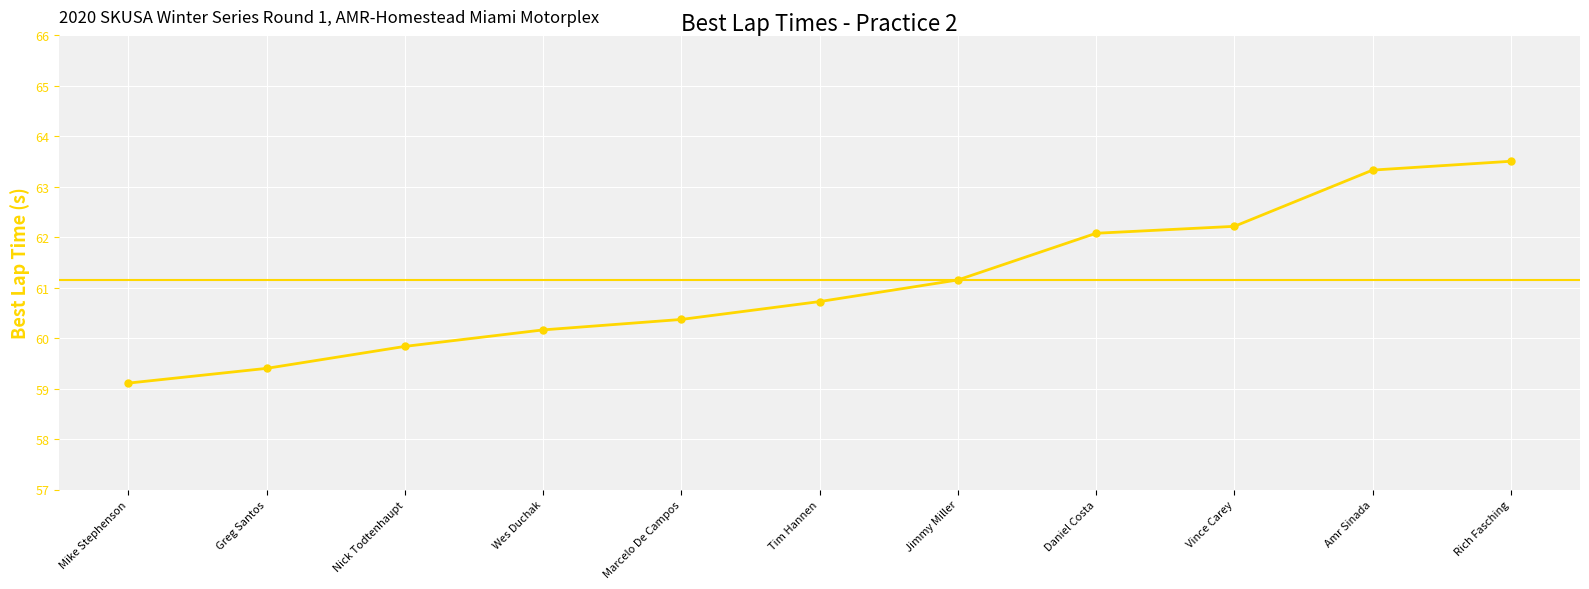

Reading left to right, transcribe all the data shown in this chart.

Mike Stephenson=59.1	Greg Santos=59.4	Nick Todtenhaupt=59.8	Wes Duchak=60.2	Marcelo De Campos=60.4	Tim Hannen=60.7	Jimmy Miller=61.2	Daniel Costa=62.1	Vince Carey=62.2	Amr Sinada=63.3	Rich Fasching=63.5